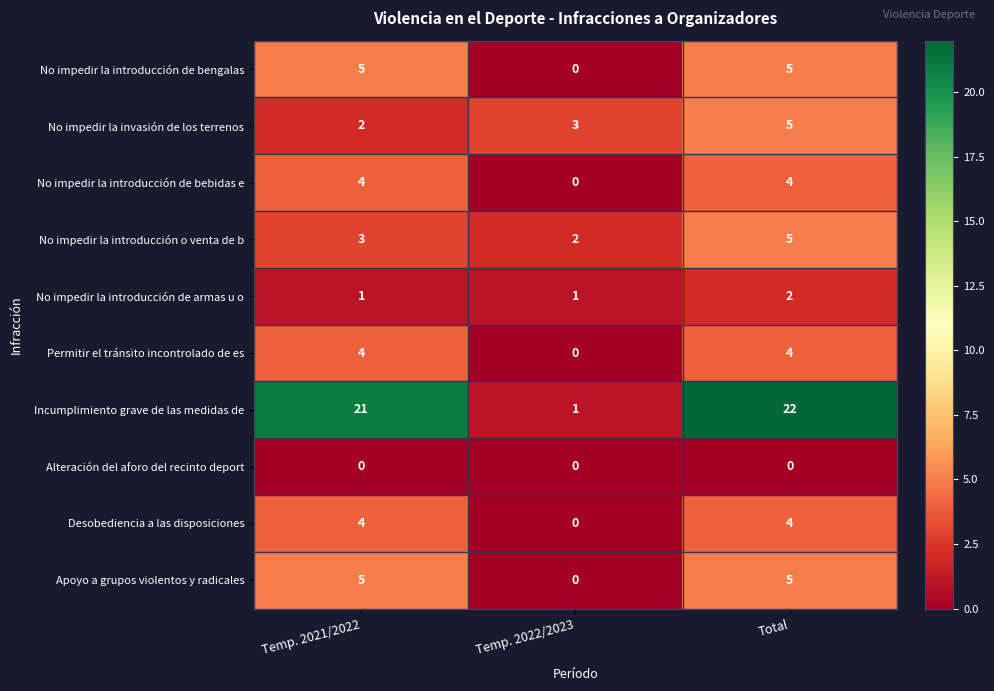

What is the greatest value displayed?

22